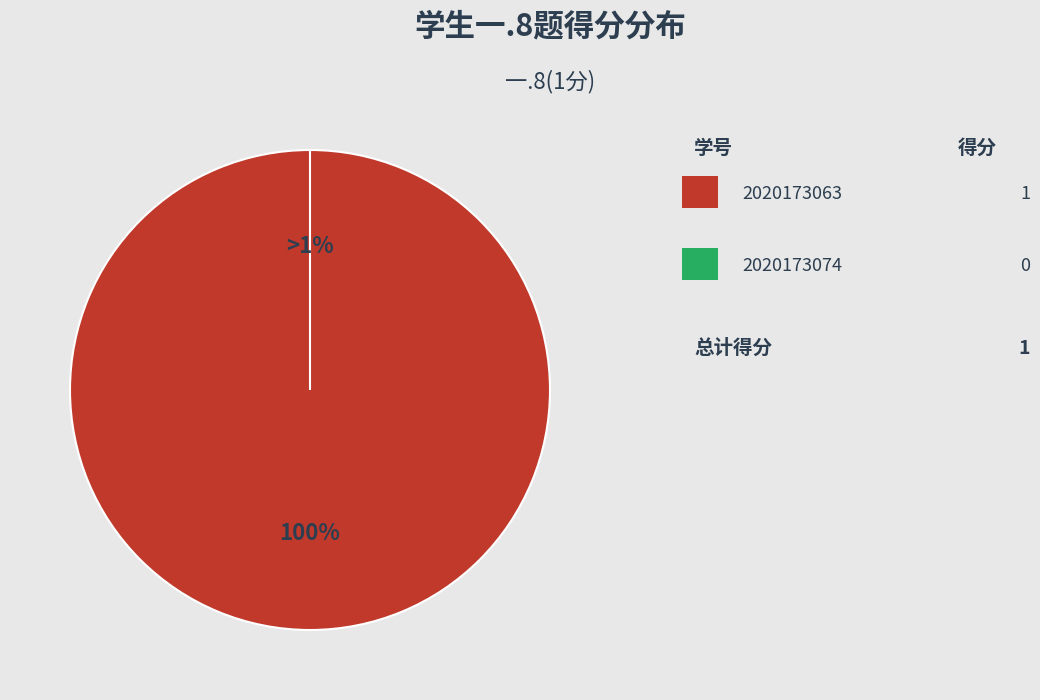

How many slices are in this pie chart?

2